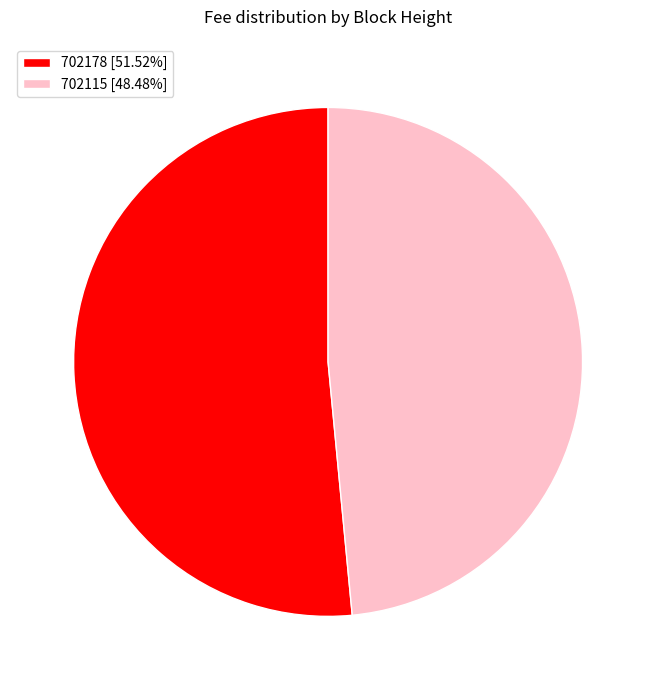

Combined, do 702178 [51.52%] and 702115 [48.48%] account for over 50%?

Yes